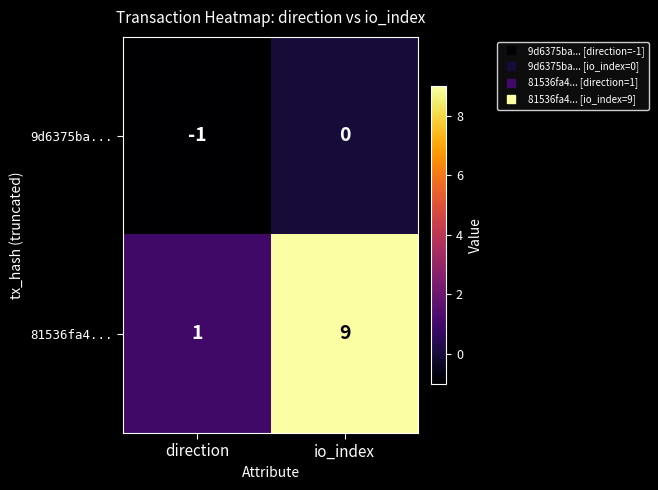

Which series has the largest range (max minus min)?

81536fa4...